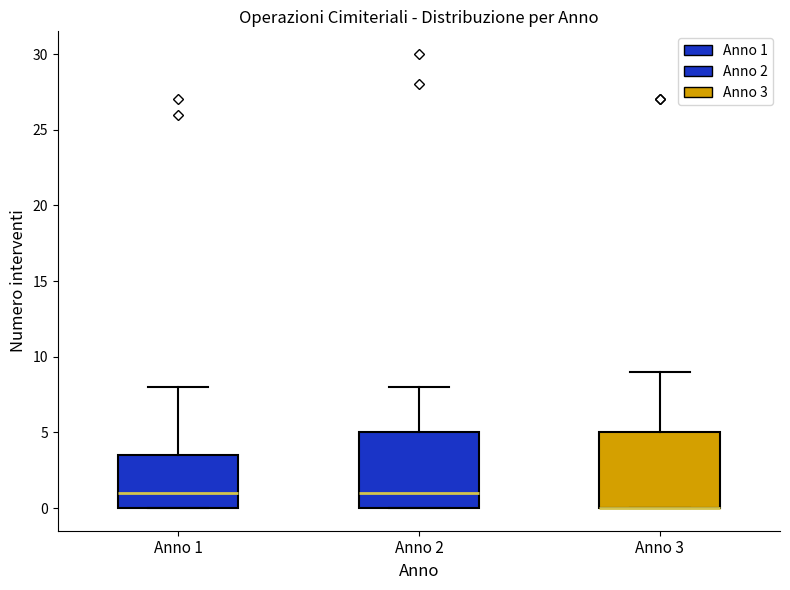

Reading left to right, transcribe this box plot: for each box, give where its median line is, the range the box spans, and where its two whiskers end, as read against the y-axis. The values are not printed on the chart, so give them approximately, as read against the axis.

Anno 1: median 1.0, box 0.0 to 3.5, whiskers 0.0 to 8.0
Anno 2: median 1.0, box 0.0 to 5.0, whiskers 0.0 to 8.0
Anno 3: median 0.0 (drawn on the box's lower edge), box 0.0 to 5.0, whiskers 0.0 to 9.0